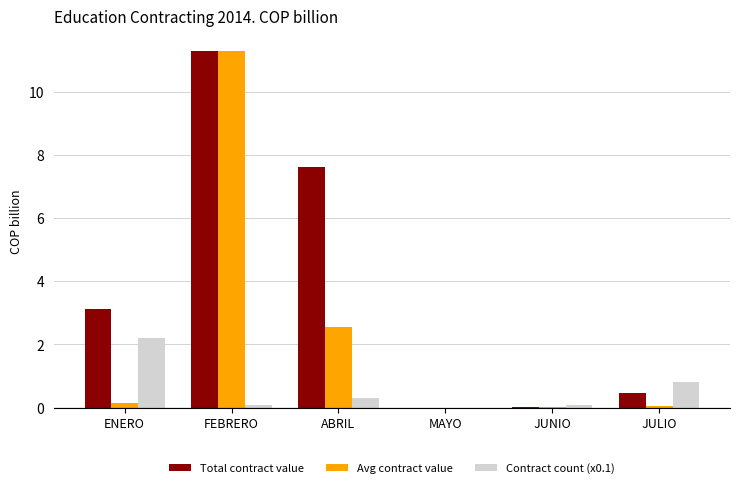

At which label does Total contract value first exceed 3?

ENERO